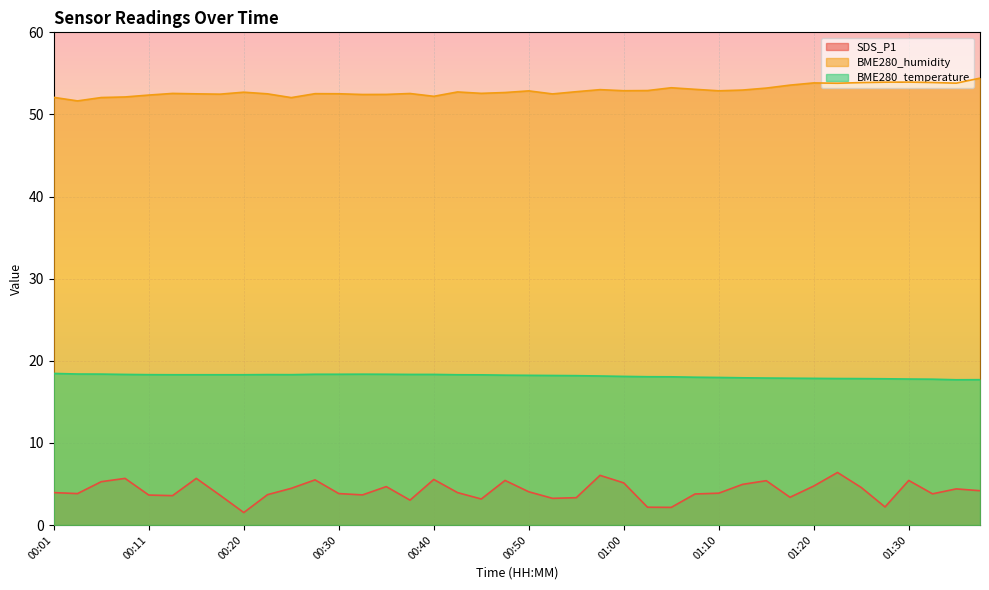

What is the greatest value displayed?

54.4